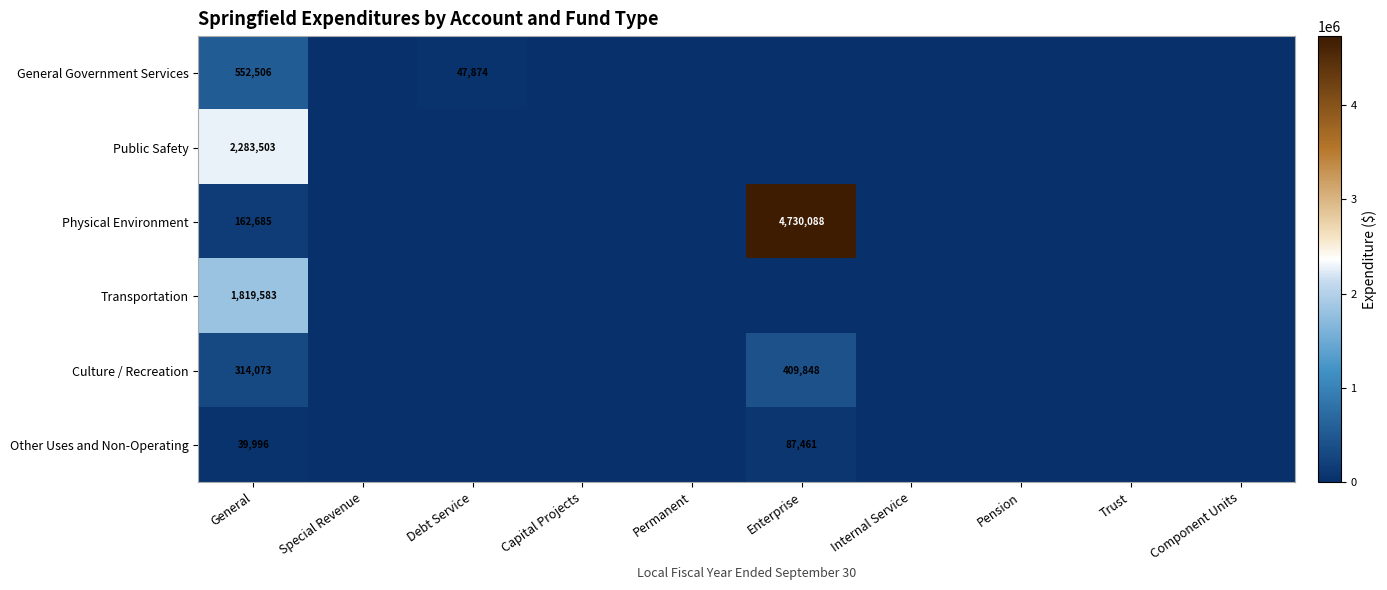

The Physical Environment series shows 6198845 at Enterprise. True or false?

False